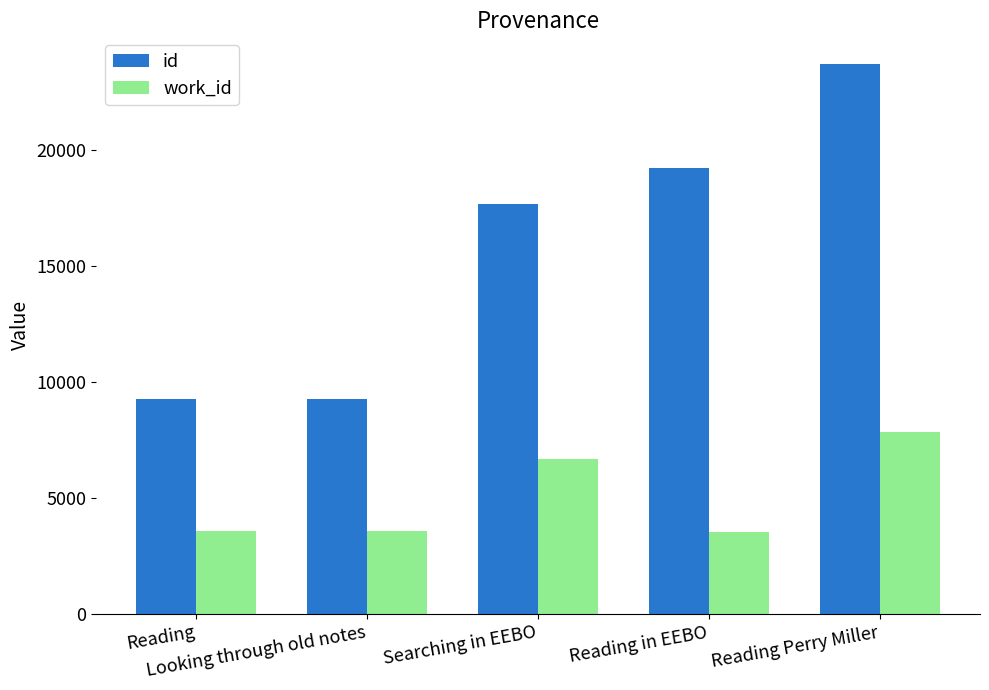

How many data points does each series have?

5